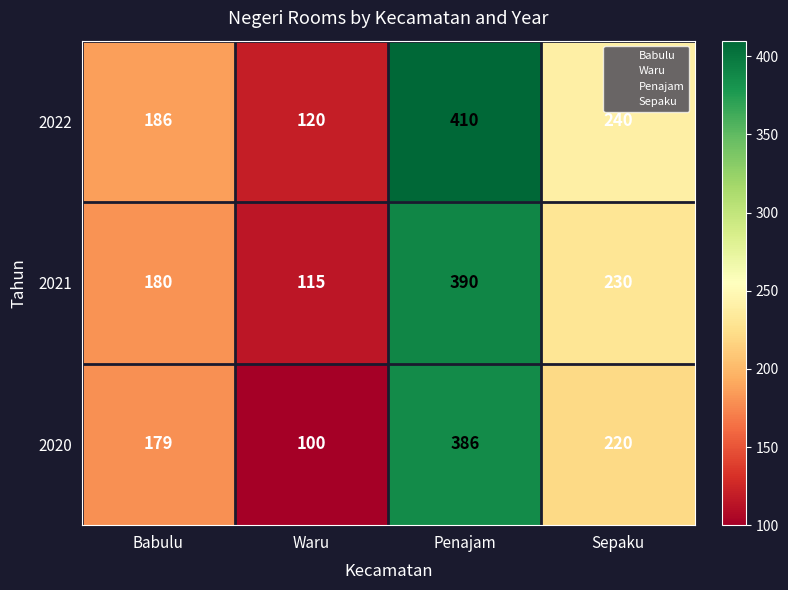

What is the total value across all series at Sepaku?

690